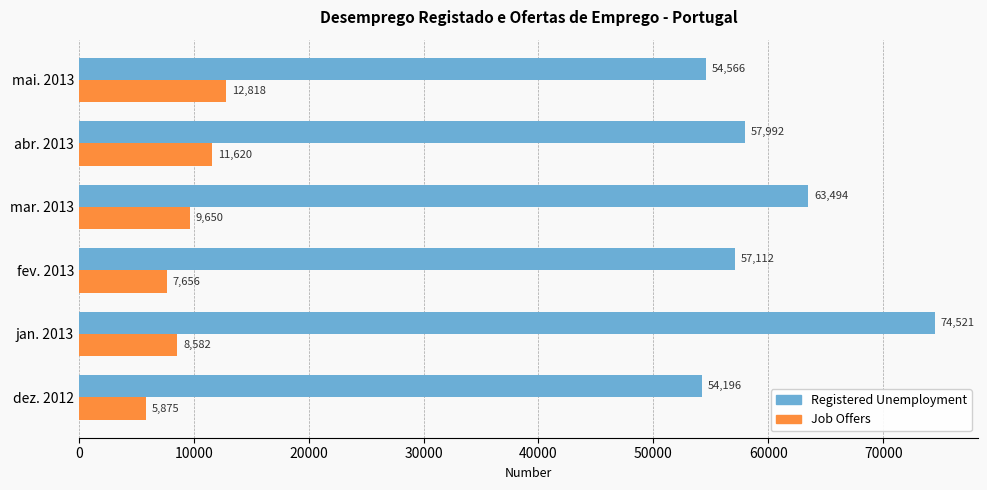

How many values in the Registered Unemployment series are below 57992?

3